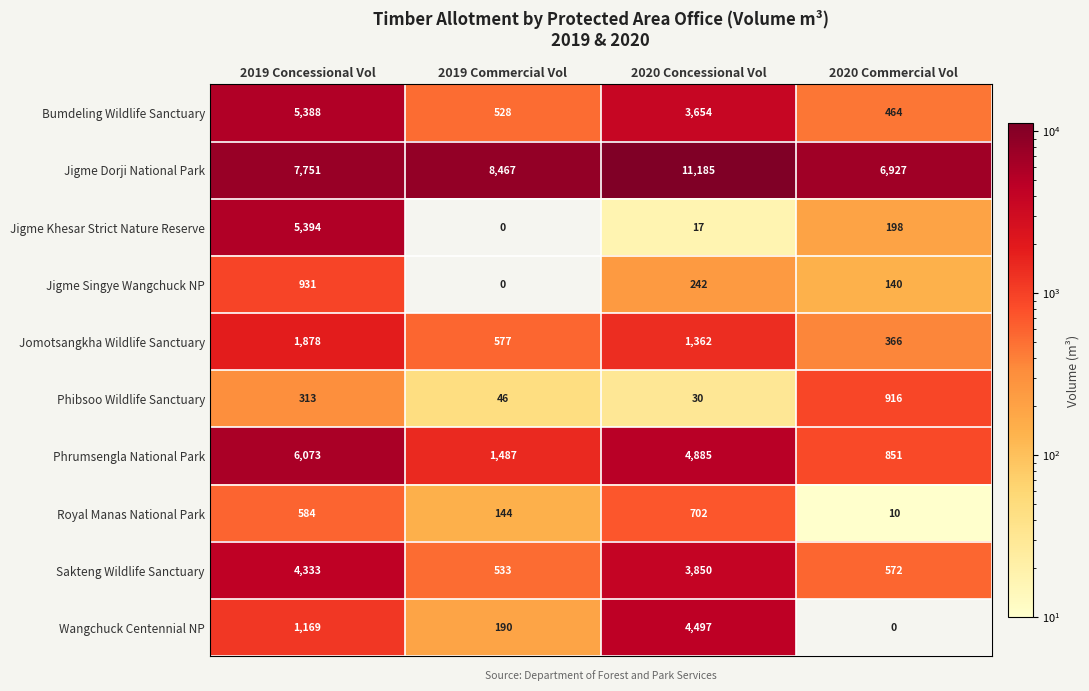

Count the Phrumsengla National Park values in the range 1487 to 6073.

3